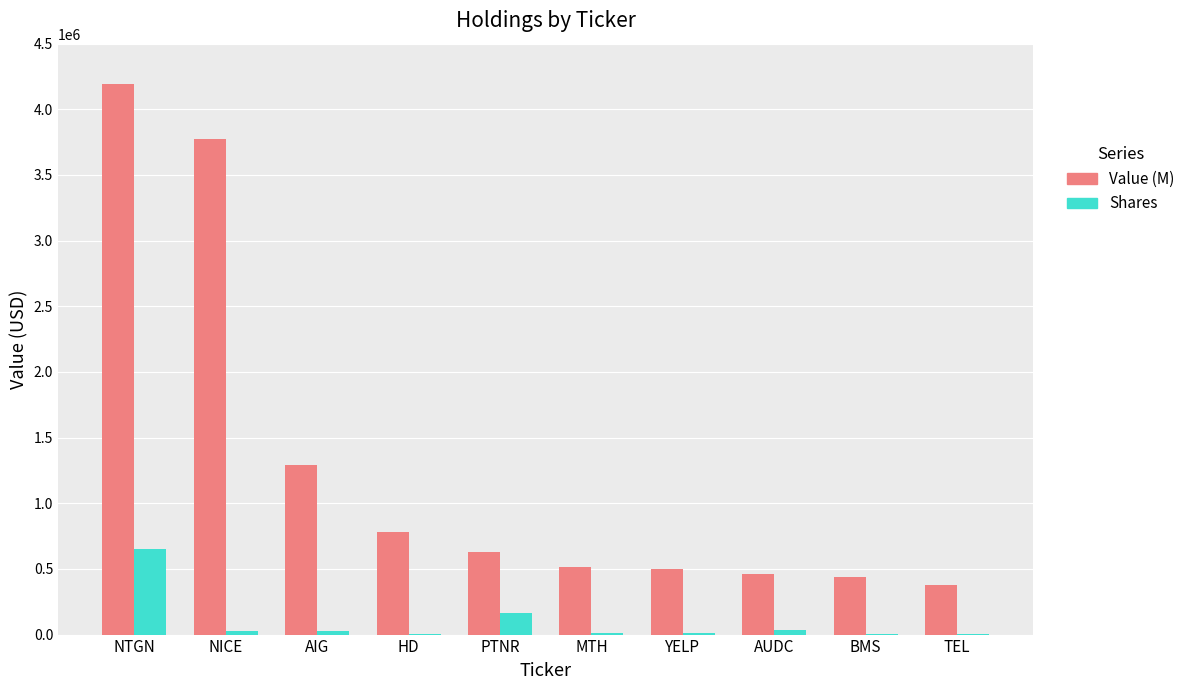

At which category is the sum across all series the highest?

NTGN